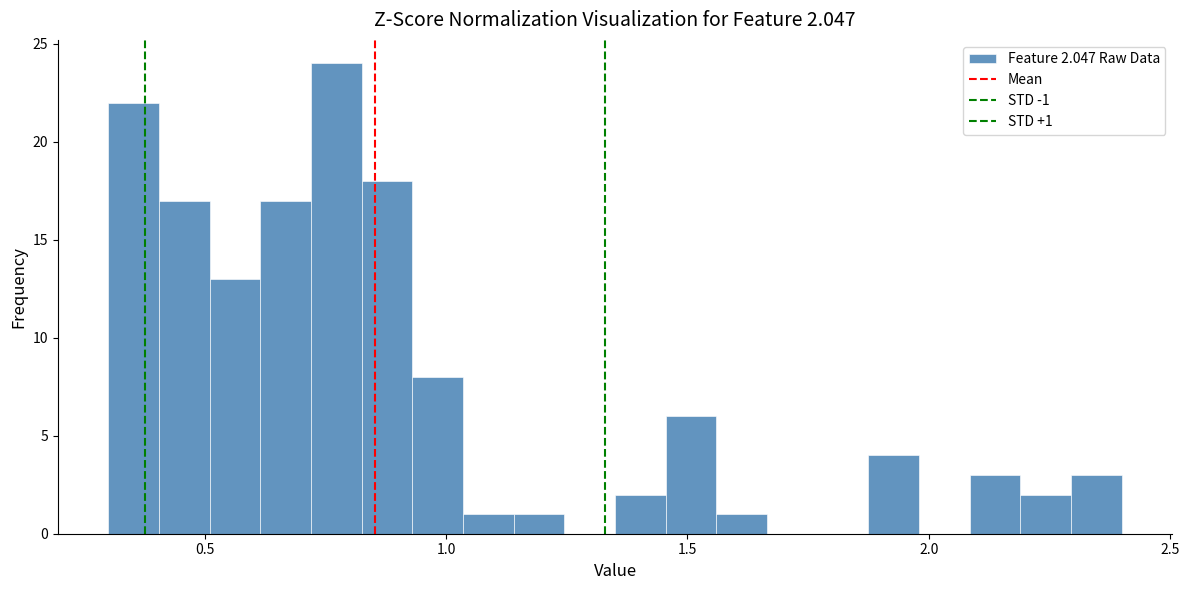

Read against the x-axis, roughly where is the centre of the tallest bar?

0.75